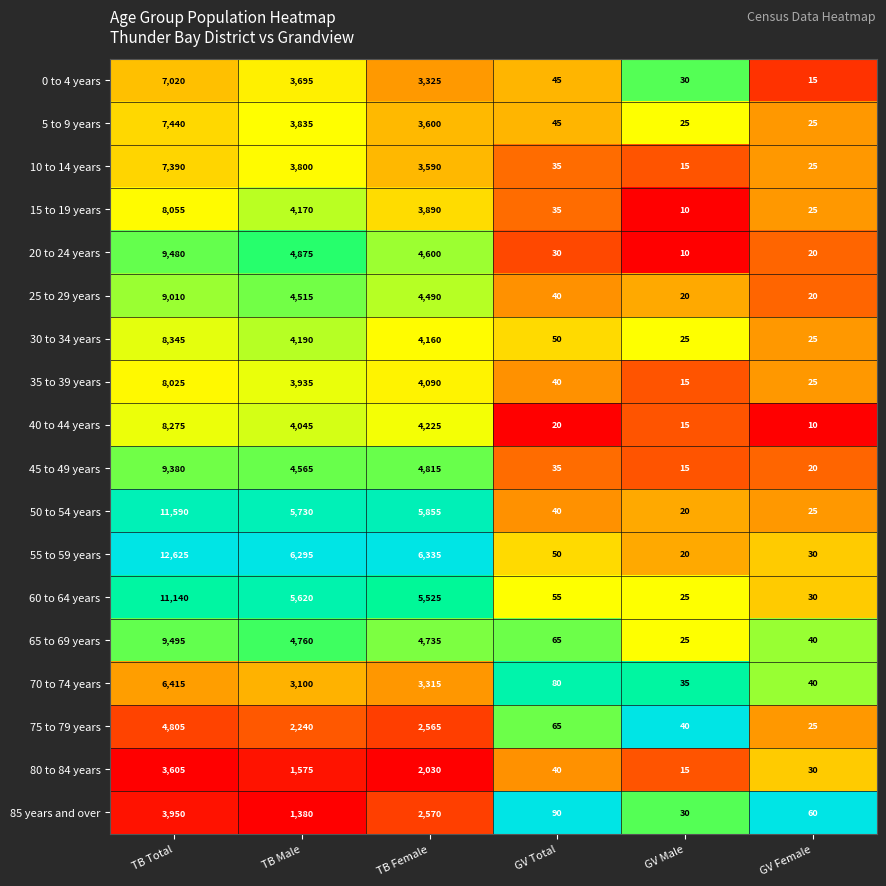

Which series has the largest total across all categories?

55 to 59 years